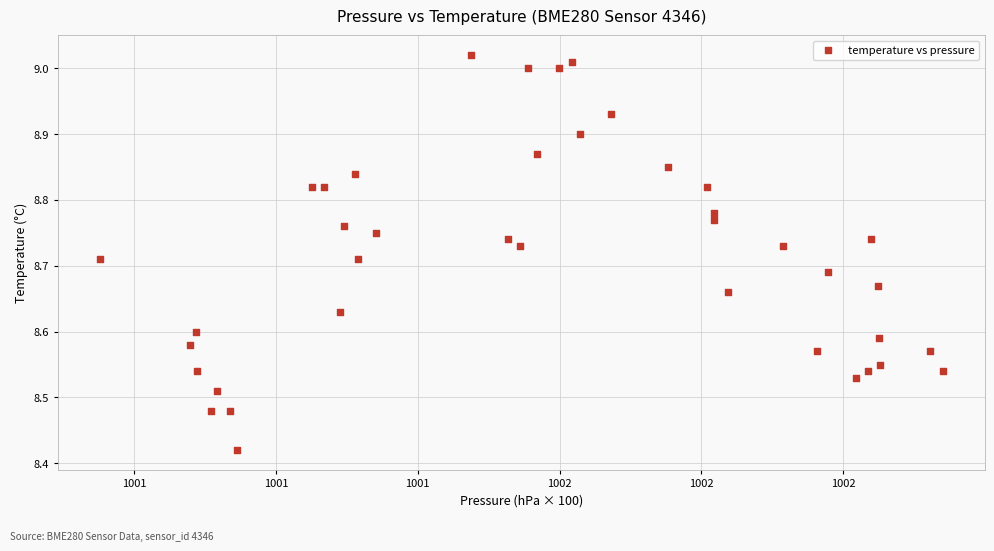

What is the range of X values (max minus min)?

118.8